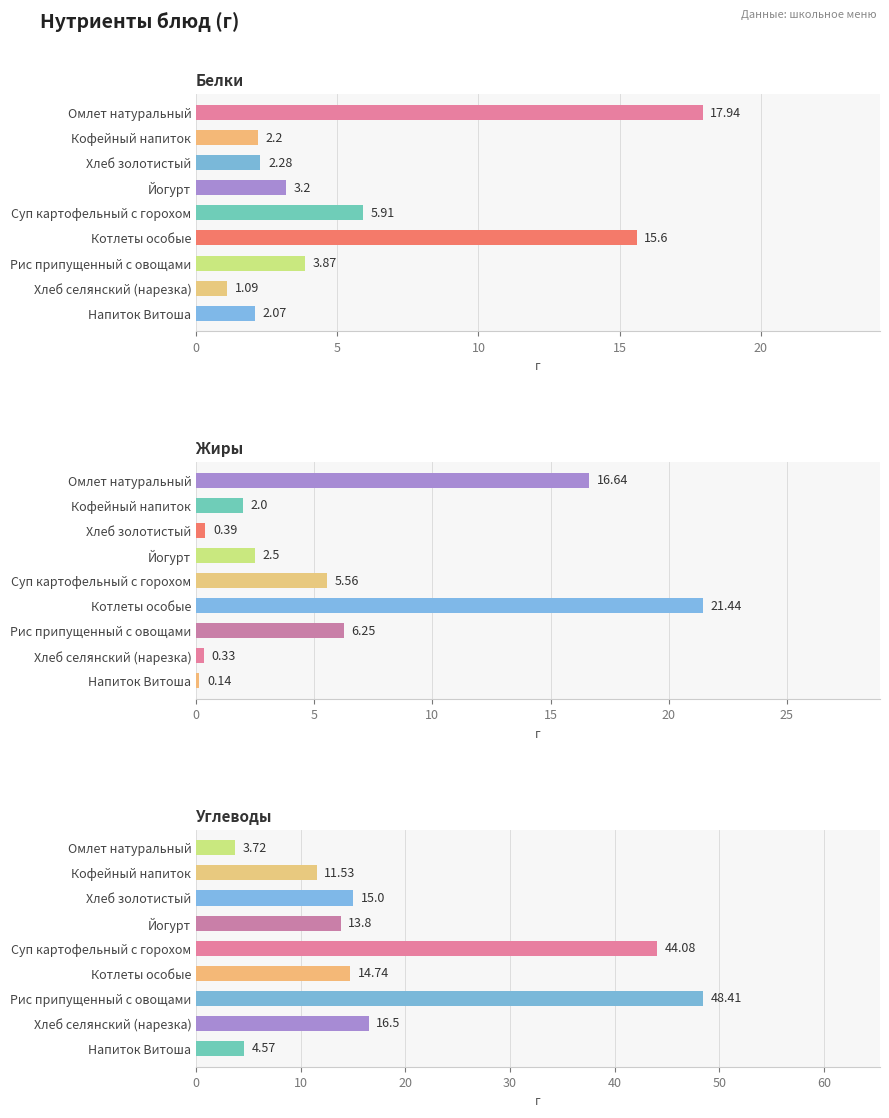

How many bars are there in each group?

3